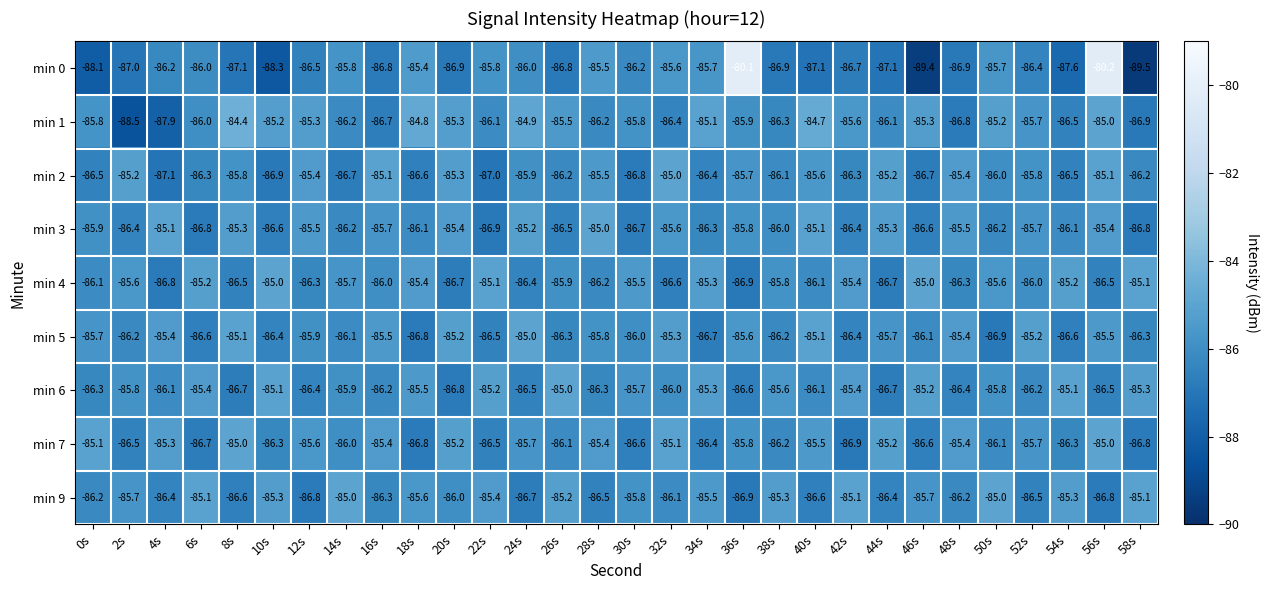

Which series has the largest total across all categories?

min 1